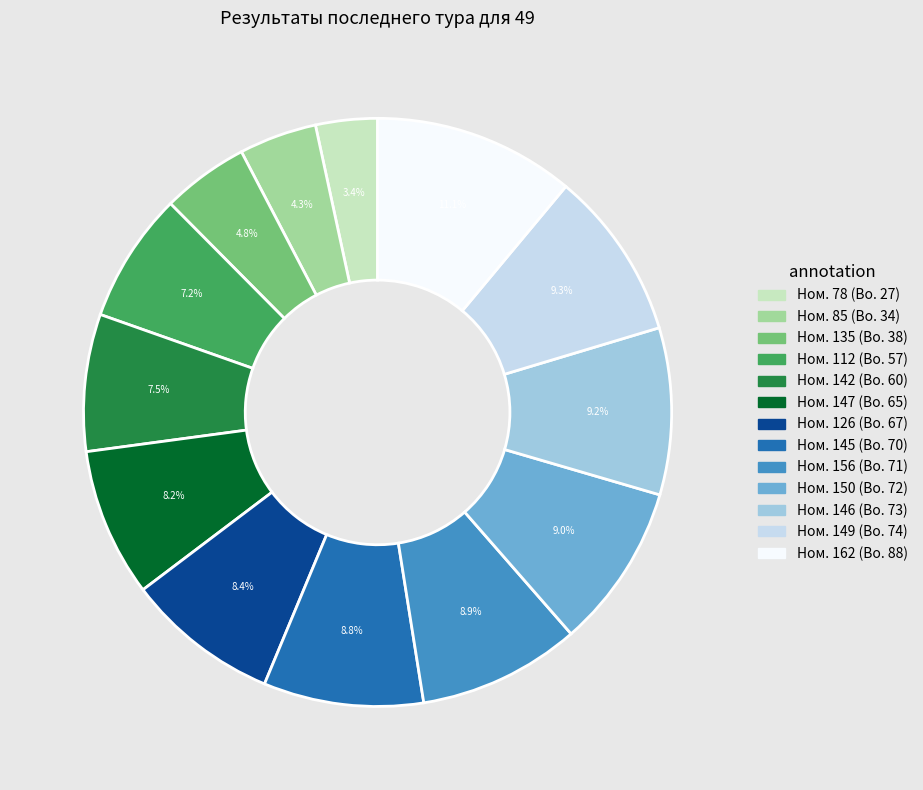

Is there a majority slice in this chart?

No